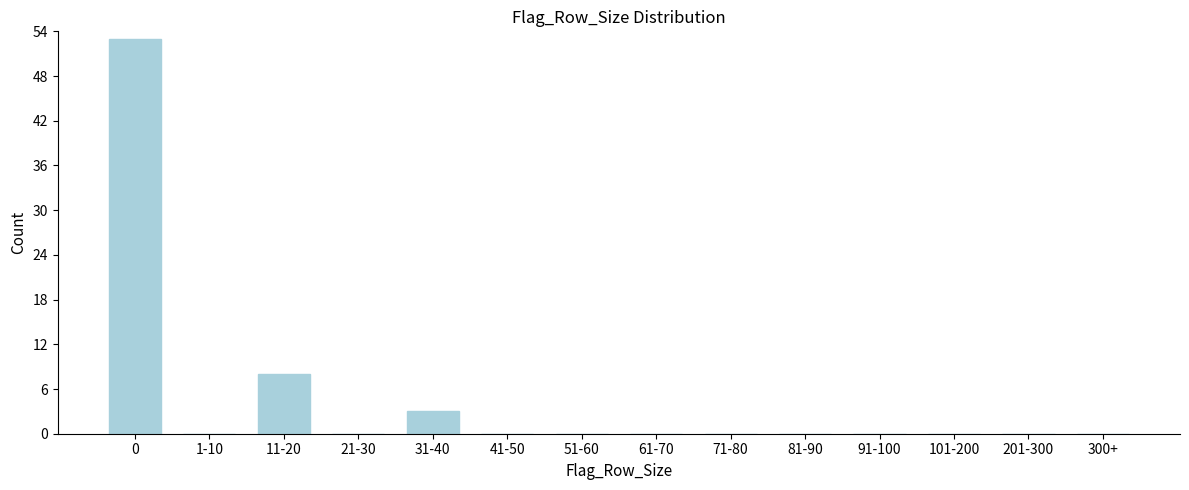

Reading right to left, what are all the values shown in this chart?

300+=0	201-300=0	101-200=0	91-100=0	81-90=0	71-80=0	61-70=0	51-60=0	41-50=0	31-40=3	21-30=0	11-20=8	1-10=0	0=53